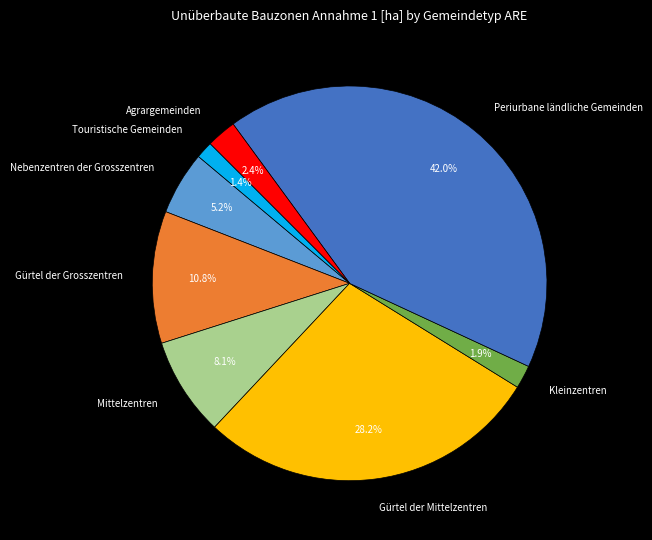

Is the sum of Gürtel der Mittelzentren and Nebenzentren der Grosszentren greater than half?

No